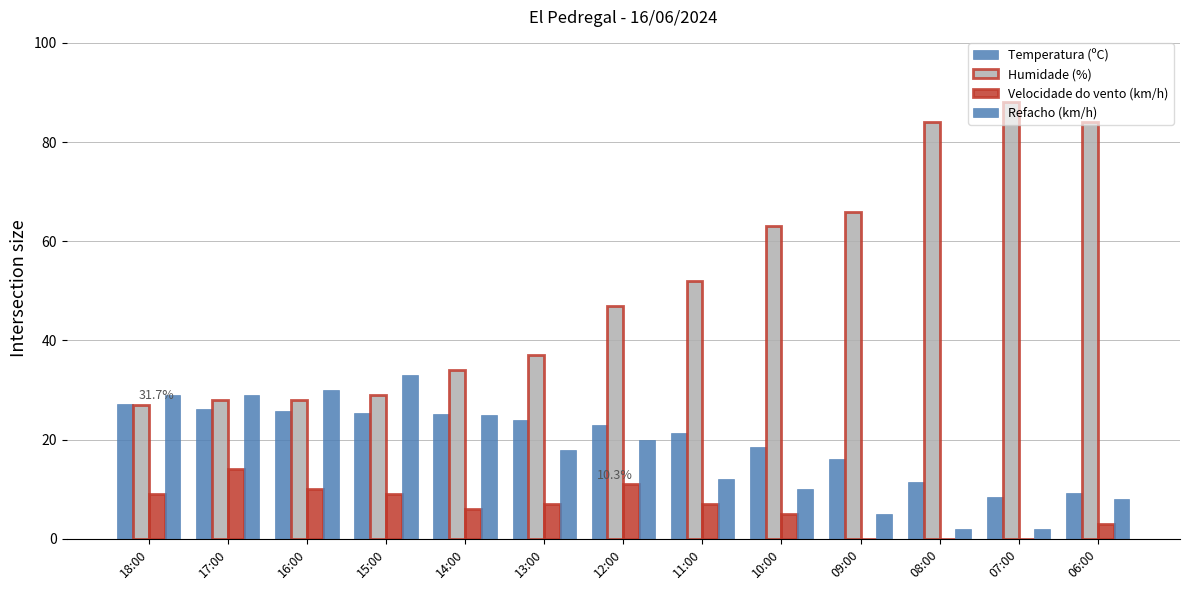

Between 13:00 and 07:00, which series saw the biggest shift?

Humidade (%)